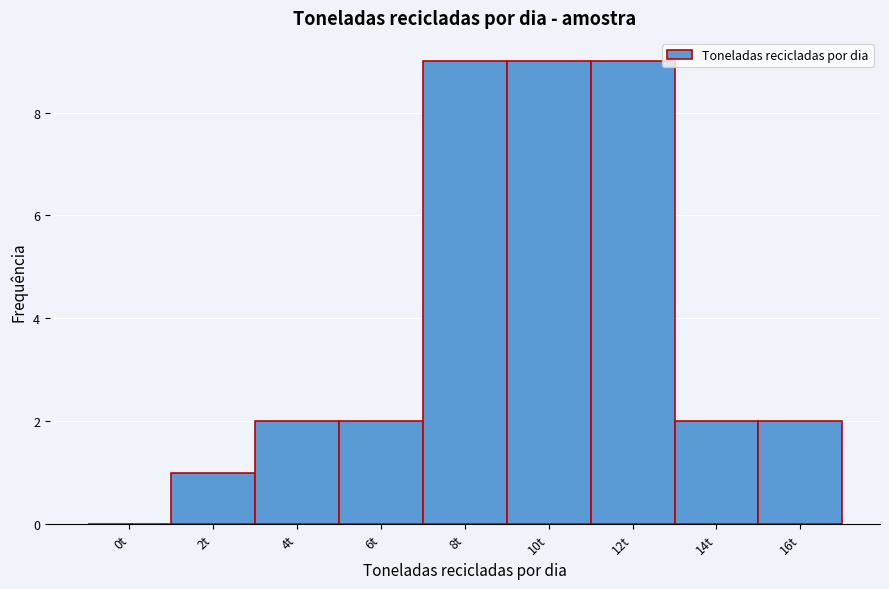

Reading left to right, transcribe all the data shown in this chart.

0t=0	2t=1	4t=2	6t=2	8t=9	10t=9	12t=9	14t=2	16t=2